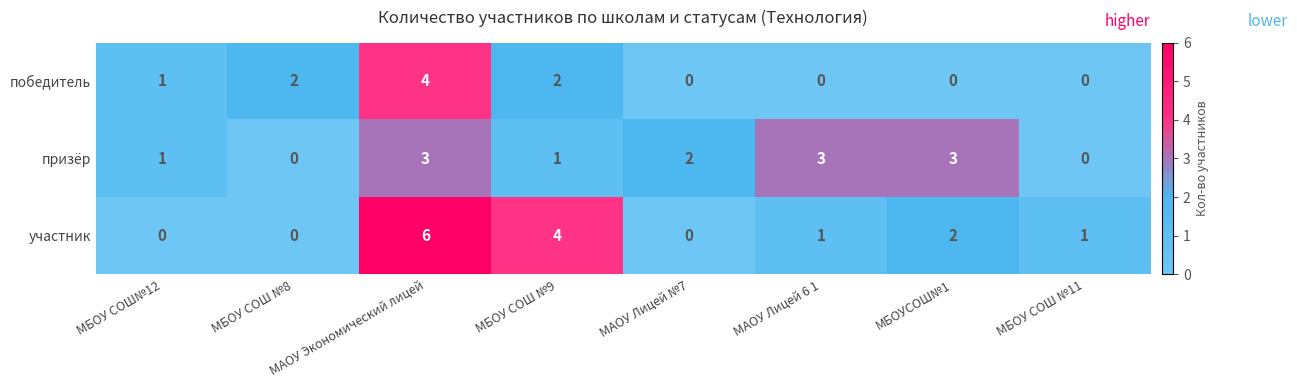

Which series has the largest range (max minus min)?

участник